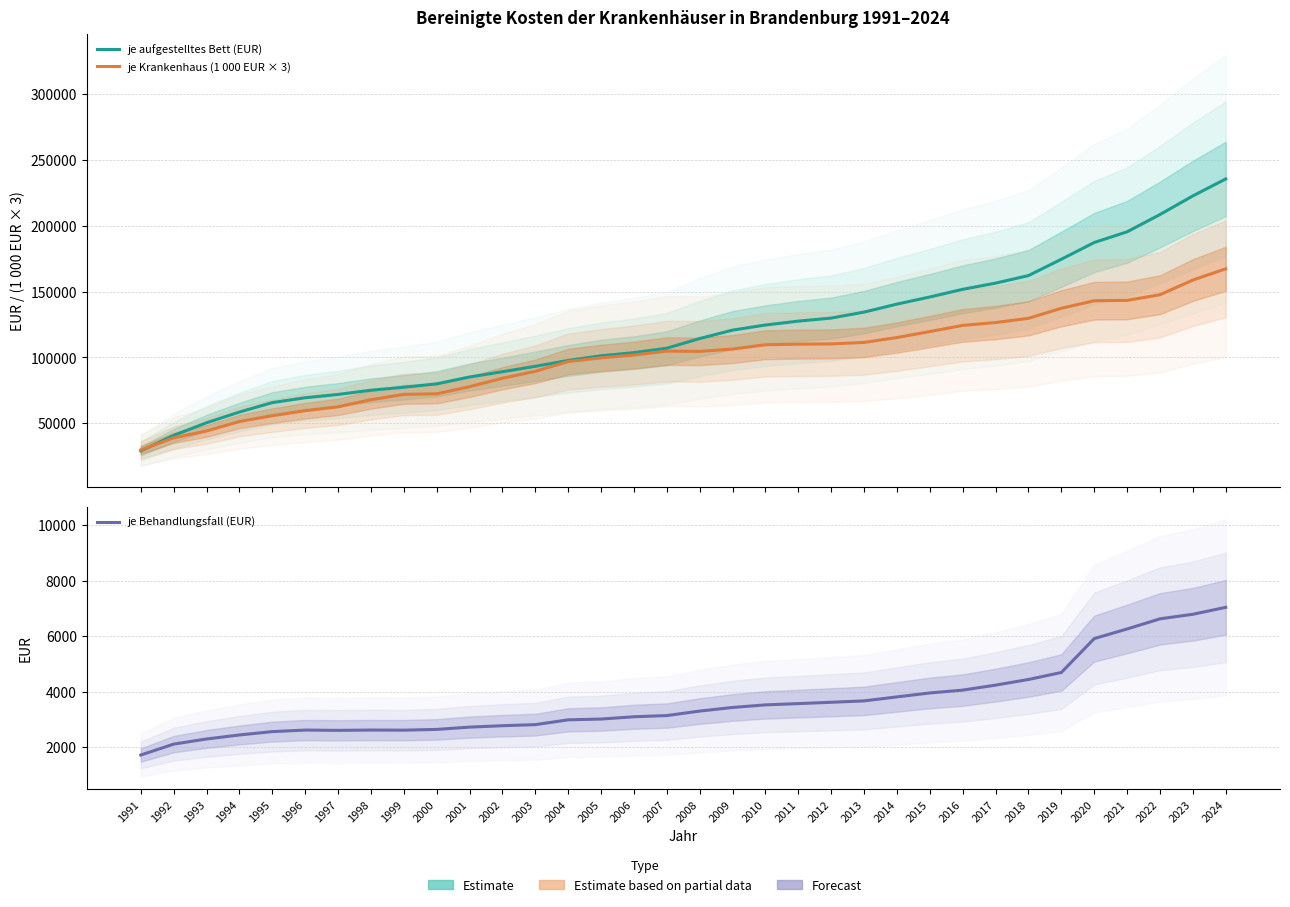

Where is je Behandlungsfall (EUR) nearest to the value 4377?

2018